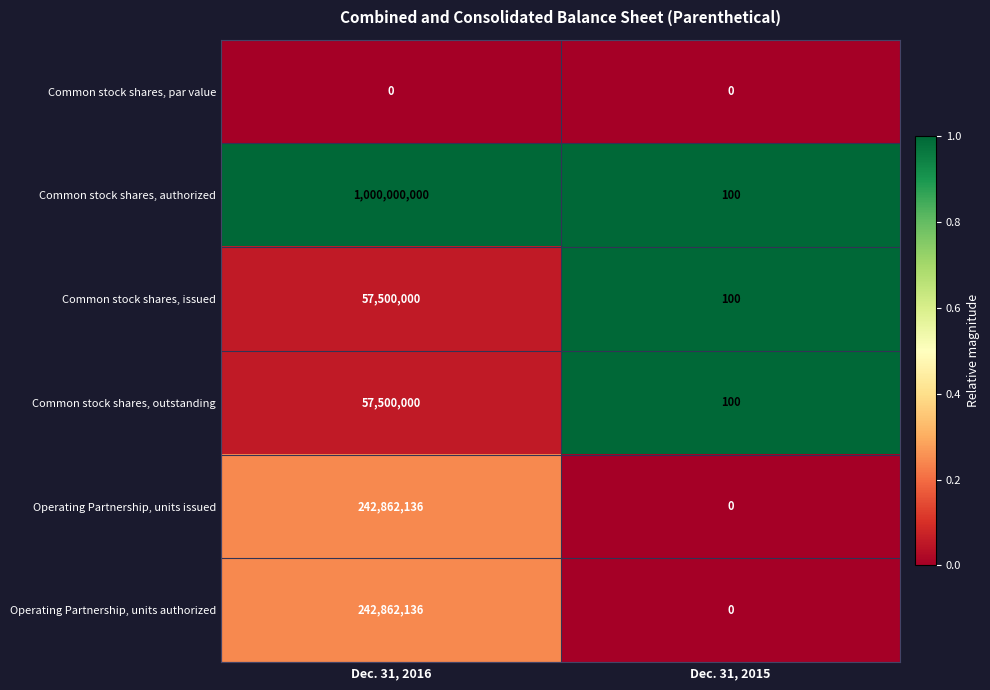

How many distinct data groups are displayed?

6